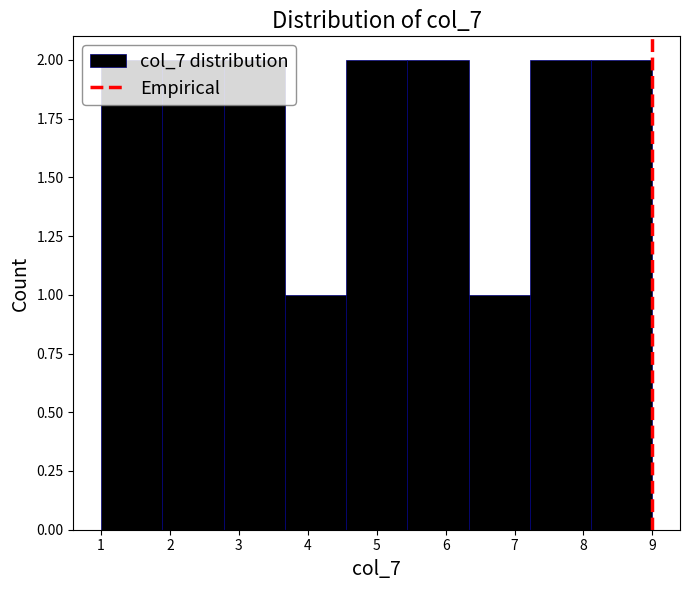

Reading left to right, transcribe this chart: for each bar, give the range it covers on the x-axis and its height. Neither the bar edges nor the heights are printed on the chart, so give them approximately, as read against the axes.

1.0 to 1.9: 2
1.9 to 2.8: 2
2.8 to 3.7: 2
3.7 to 4.6: 1
4.6 to 5.4: 2
5.4 to 6.3: 2
6.3 to 7.2: 1
7.2 to 8.1: 2
8.1 to 9.0: 2